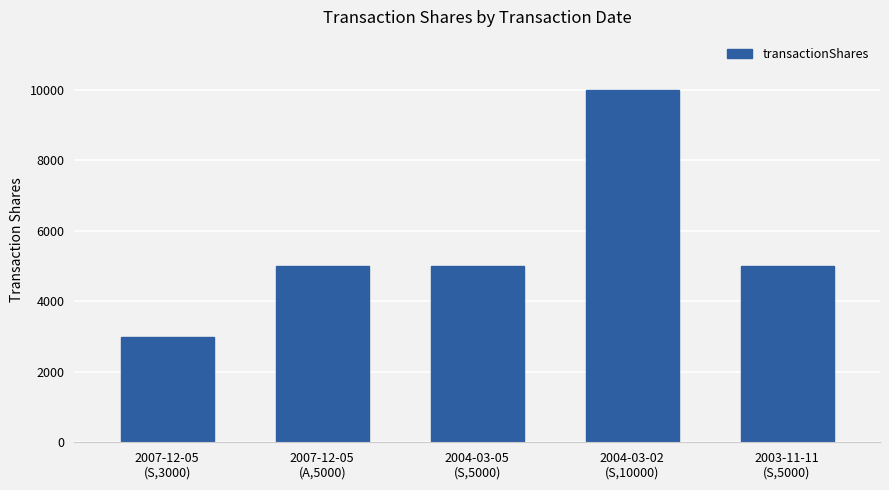

Which label corresponds to the smallest value in the chart?

2007-12-05
(S,3000)